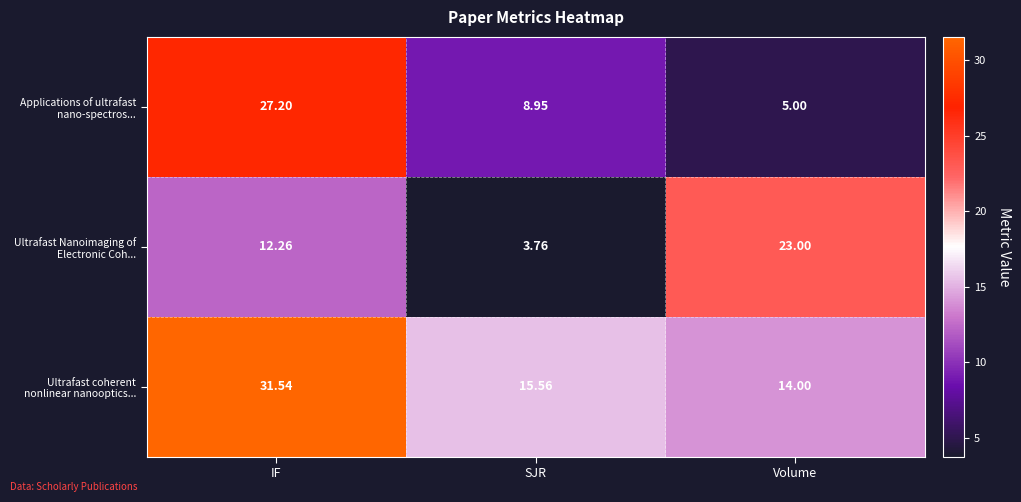

Which category has the highest value in the Applications of ultrafast nano-spectros... series?

IF